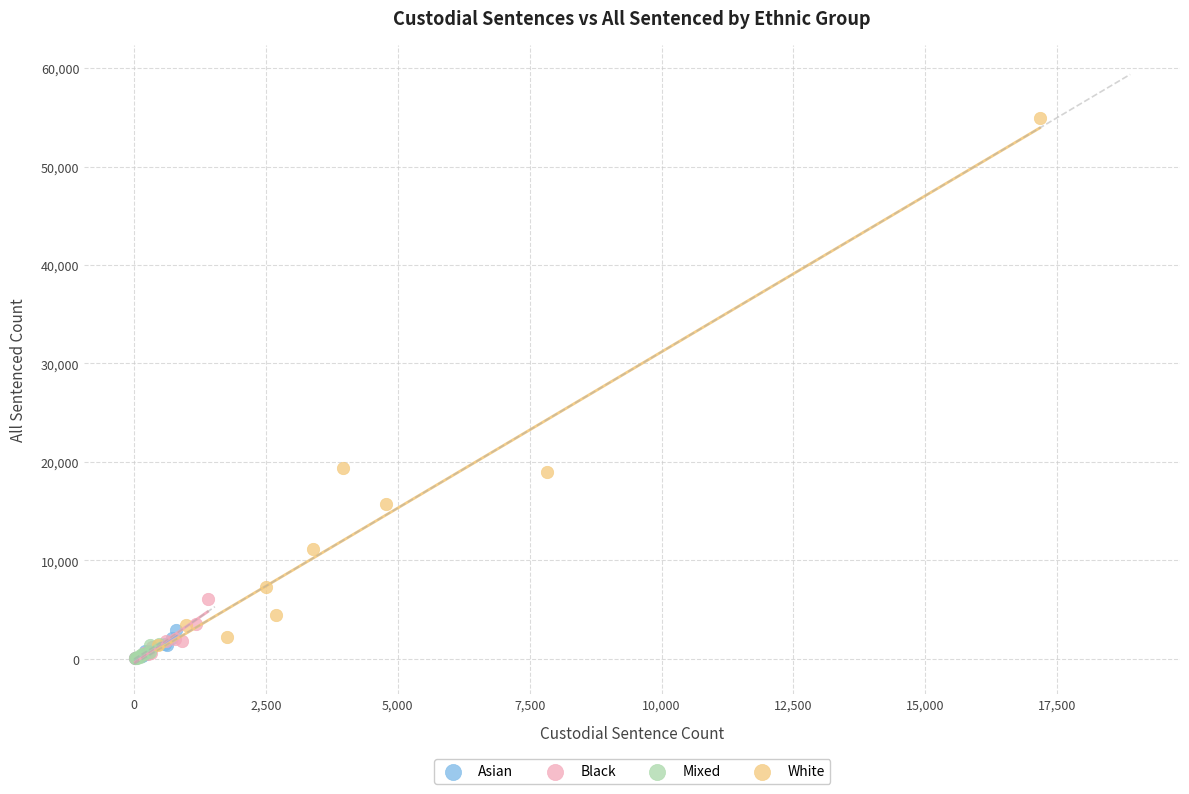

Which series contains the highest Y value?

White